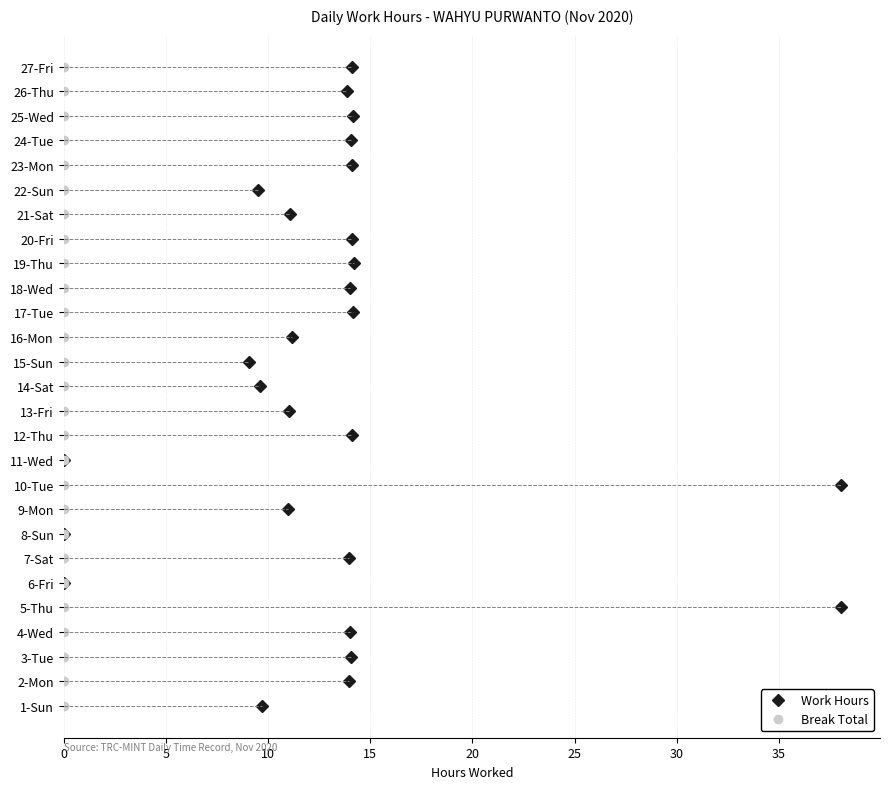

Reading left to right, extract all data points from this chart.

Work Hours: 9.7	14.0	14.1	14.0	38.0	0.0	13.9	0.0	11.0	38.0	0.0	14.1	11.0	9.6	9.1	11.2	14.2	14.0	14.2	14.1	11.1	9.5	14.1	14.1	14.1	13.9	14.1
Break Total: 0.0	0.0	0.0	0.0	0.0	0.0	0.0	0.0	0.0	0.0	0.0	0.0	0.0	0.0	0.0	0.0	0.0	0.0	0.0	0.0	0.0	0.0	0.0	0.0	0.0	0.0	0.0